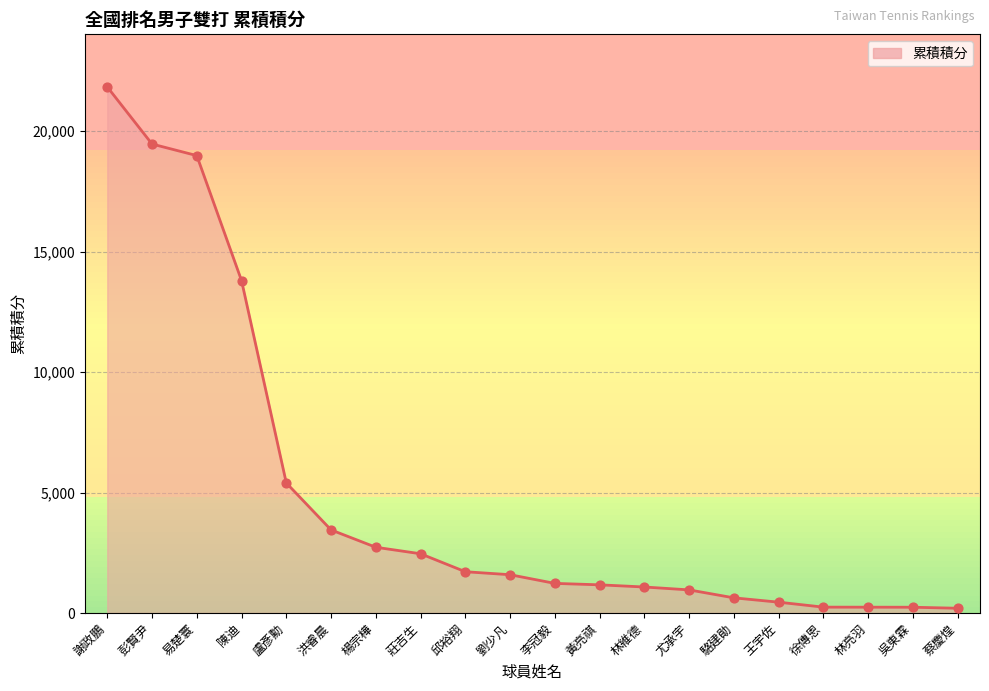

What is the change in value from 王宇佐 to 蔡慶煌?

-252